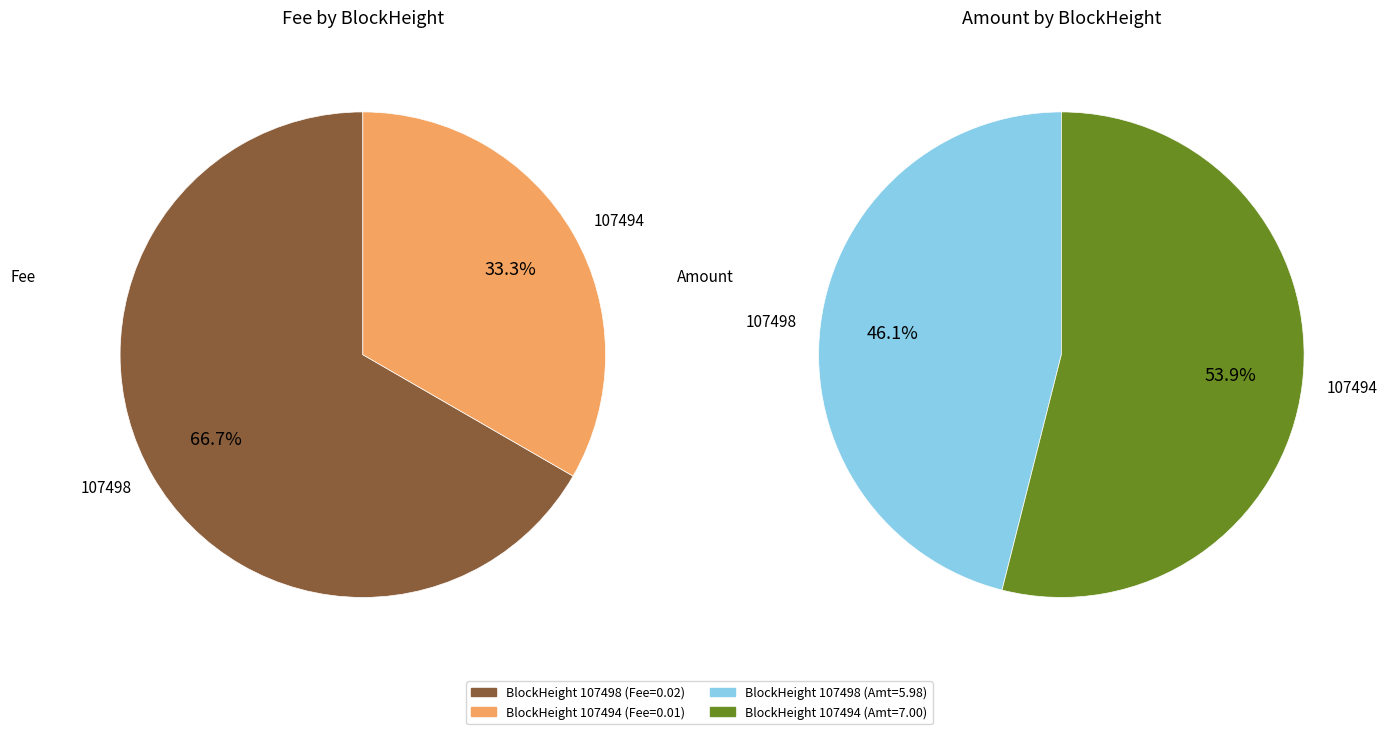

To the nearest percent, what is the difference between the 107494 and 107498 slice percentages?

33%